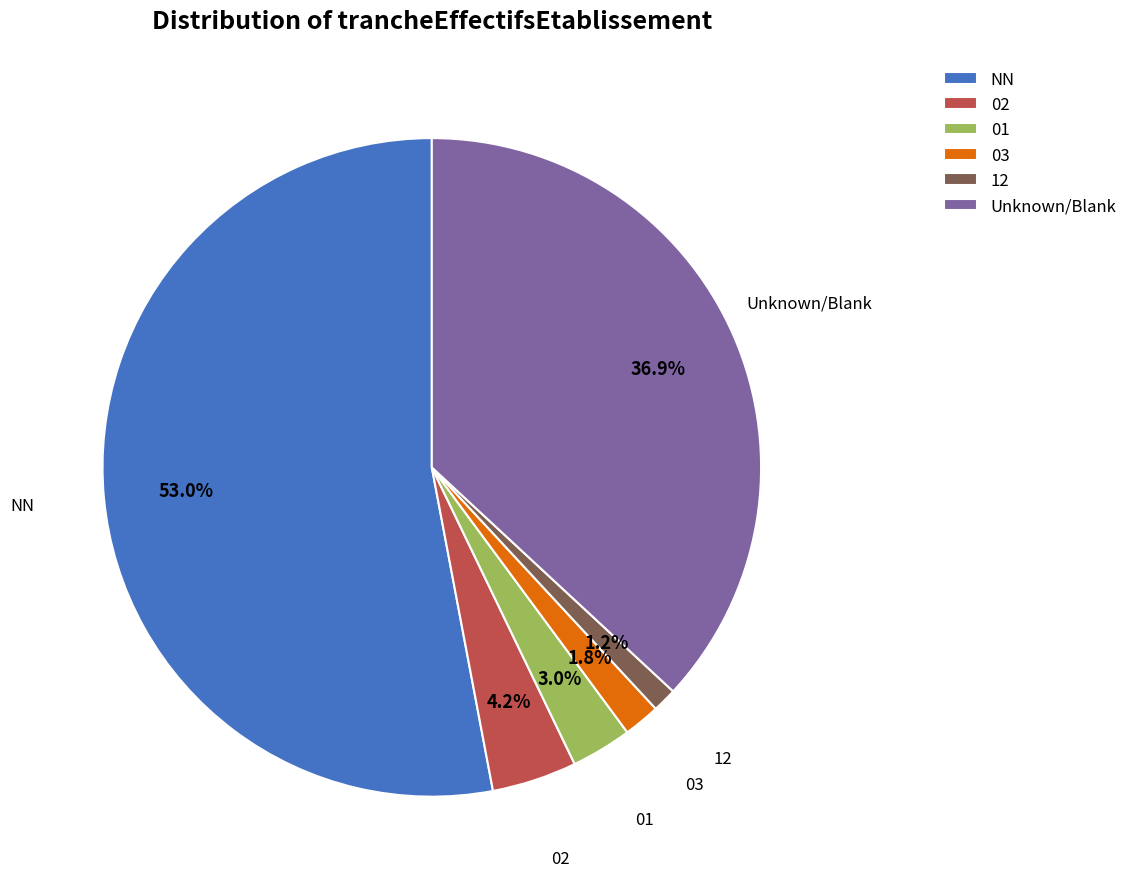

Is it true that NN is 53% of the pie?

True